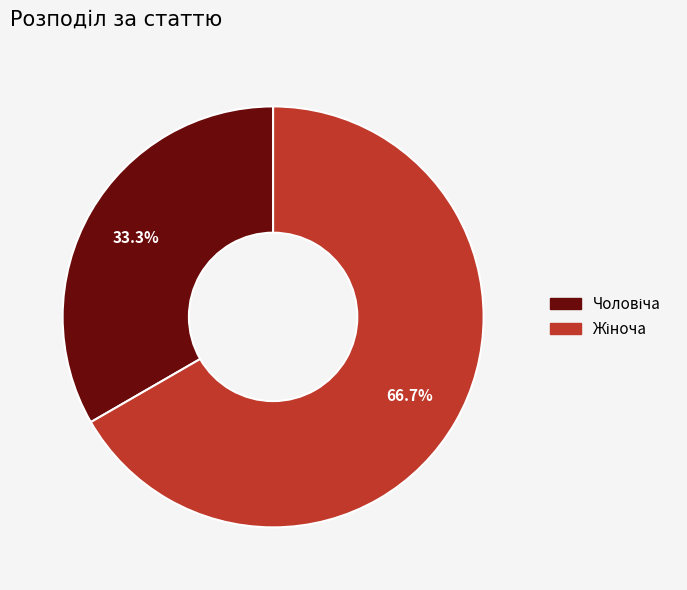

Is there any slice that represents more than half of the pie?

Yes